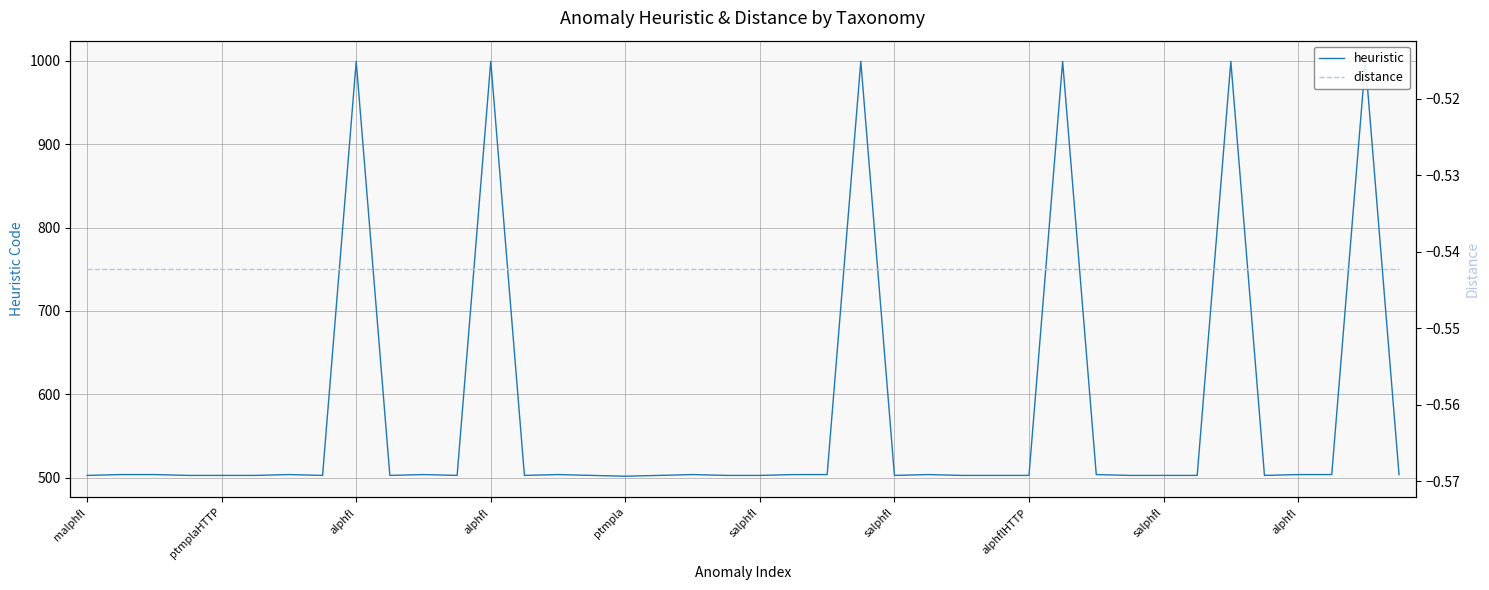

Which has a higher value, 32 or 27?

32